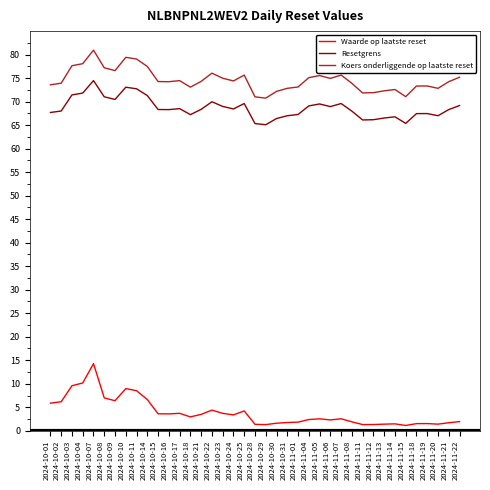

What is the minimum value shown in the chart?

1.1